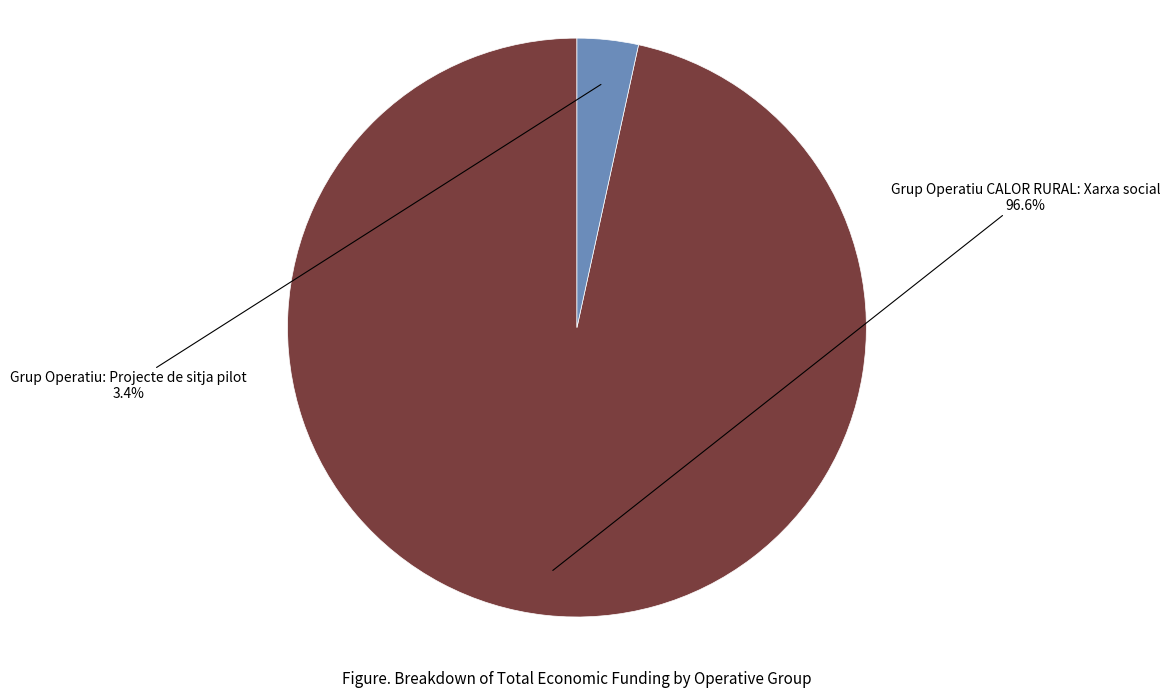

Rank the categories by value from lowest to highest.

Grup Operatiu: Projecte de sitja pilot, Grup Operatiu CALOR RURAL: Xarxa social